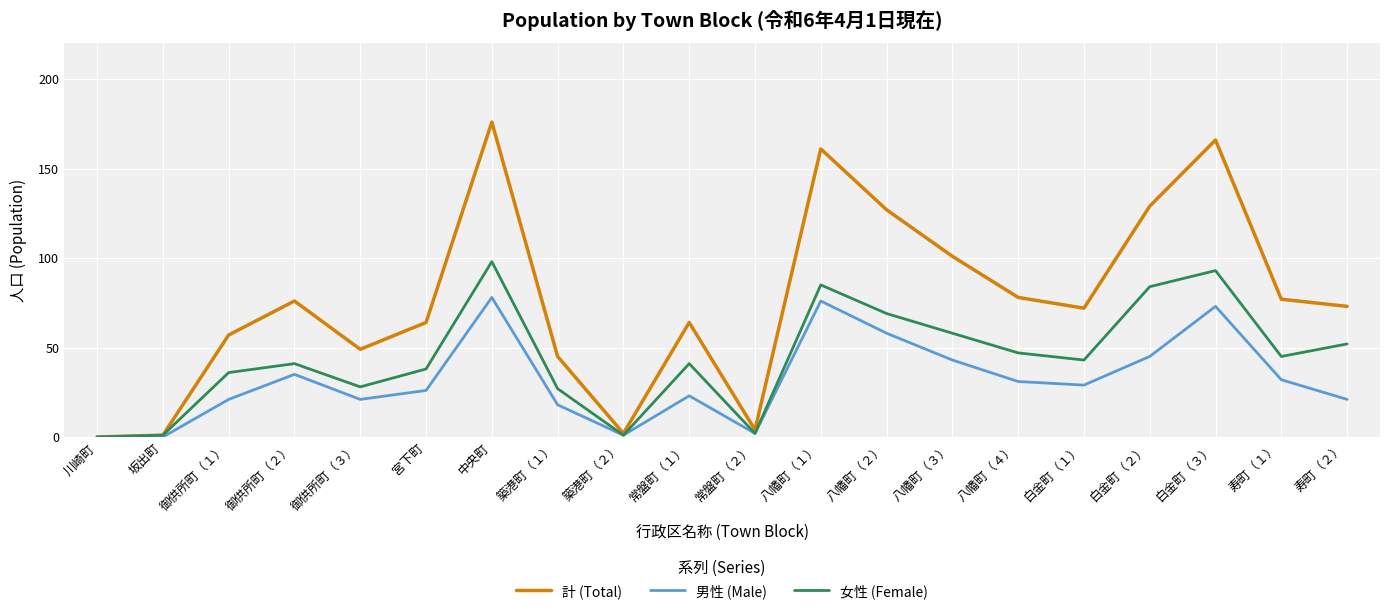

The 計 (Total) series shows 25 at 築港町（１）. True or false?

False